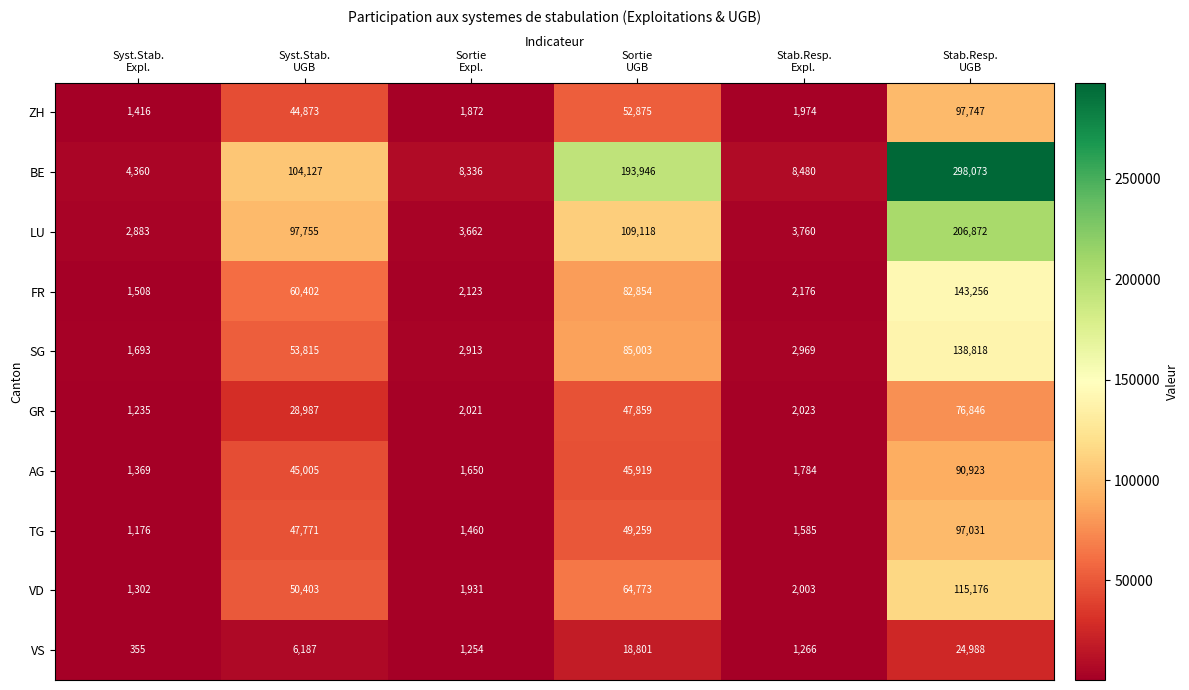

At Syst.Stab.
UGB, list the series in order from smallest to largest.

VS, GR, ZH, AG, TG, VD, SG, FR, LU, BE